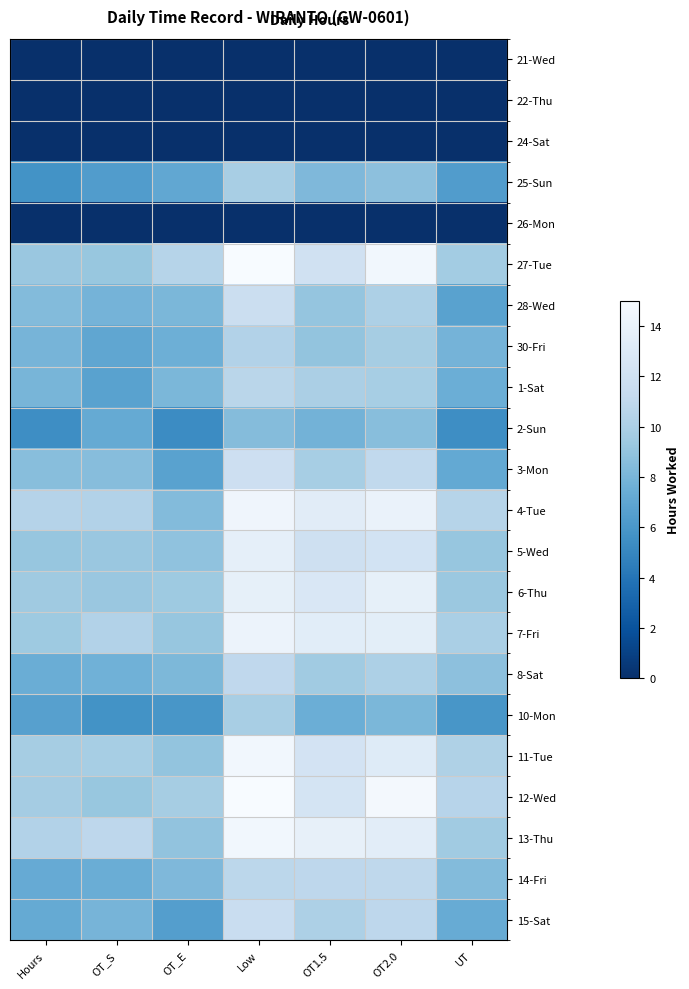

Reading right to left, transcribe all the data shown in this chart.

21-Wed: UT=0.0	OT2.0=0.0	OT1.5=0.0	Low=0.0	OT_E=0.0	OT_S=0.0	Hours=0.0
22-Thu: UT=0.0	OT2.0=0.0	OT1.5=0.0	Low=0.0	OT_E=0.0	OT_S=0.0	Hours=0.0
24-Sat: UT=0.0	OT2.0=0.0	OT1.5=0.0	Low=0.0	OT_E=0.0	OT_S=0.0	Hours=0.0
25-Sun: UT=6.3	OT2.0=8.8	OT1.5=8.2	Low=9.9	OT_E=7.0	OT_S=6.4	Hours=5.7
26-Mon: UT=0.0	OT2.0=0.0	OT1.5=0.0	Low=0.0	OT_E=0.0	OT_S=0.0	Hours=0.0
27-Tue: UT=9.6	OT2.0=14.6	OT1.5=12.0	Low=15.1	OT_E=10.5	OT_S=9.2	Hours=9.2
28-Wed: UT=6.7	OT2.0=10.1	OT1.5=9.1	Low=11.7	OT_E=8.1	OT_S=7.9	Hours=8.4
30-Fri: UT=7.9	OT2.0=9.7	OT1.5=9.0	Low=10.3	OT_E=7.6	OT_S=7.0	Hours=7.9
1-Sat: UT=7.6	OT2.0=9.8	OT1.5=10.0	Low=10.7	OT_E=8.1	OT_S=6.7	Hours=8.0
2-Sun: UT=5.4	OT2.0=8.6	OT1.5=7.8	Low=8.5	OT_E=5.3	OT_S=7.3	Hours=5.4
3-Mon: UT=7.2	OT2.0=11.1	OT1.5=9.8	Low=11.8	OT_E=6.7	OT_S=8.5	Hours=8.6
4-Tue: UT=10.5	OT2.0=14.0	OT1.5=13.3	Low=14.4	OT_E=8.4	OT_S=10.3	Hours=10.4
5-Wed: UT=9.1	OT2.0=12.2	OT1.5=11.9	Low=13.7	OT_E=8.9	OT_S=9.2	Hours=9.1
6-Thu: UT=9.3	OT2.0=13.8	OT1.5=12.8	Low=13.7	OT_E=9.4	OT_S=9.2	Hours=9.5
7-Fri: UT=9.9	OT2.0=13.5	OT1.5=13.4	Low=14.1	OT_E=9.1	OT_S=10.3	Hours=9.4
8-Sat: UT=8.8	OT2.0=10.1	OT1.5=9.5	Low=11.0	OT_E=8.1	OT_S=7.7	Hours=7.5
10-Mon: UT=5.9	OT2.0=8.1	OT1.5=7.5	Low=9.9	OT_E=5.9	OT_S=5.7	Hours=6.6
11-Tue: UT=10.2	OT2.0=13.1	OT1.5=12.2	Low=14.6	OT_E=9.0	OT_S=9.8	Hours=9.8
12-Wed: UT=10.6	OT2.0=14.7	OT1.5=12.3	Low=15.4	OT_E=9.8	OT_S=9.1	Hours=9.7
13-Thu: UT=9.5	OT2.0=13.4	OT1.5=13.8	Low=14.6	OT_E=8.9	OT_S=10.9	Hours=10.3
14-Fri: UT=8.4	OT2.0=10.9	OT1.5=10.9	Low=10.8	OT_E=8.2	OT_S=7.5	Hours=7.3
15-Sat: UT=7.4	OT2.0=10.9	OT1.5=10.1	Low=11.5	OT_E=6.5	OT_S=8.0	Hours=7.3